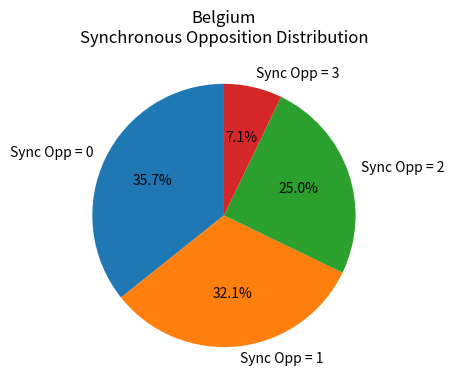

Count the number of slices in the pie.

4